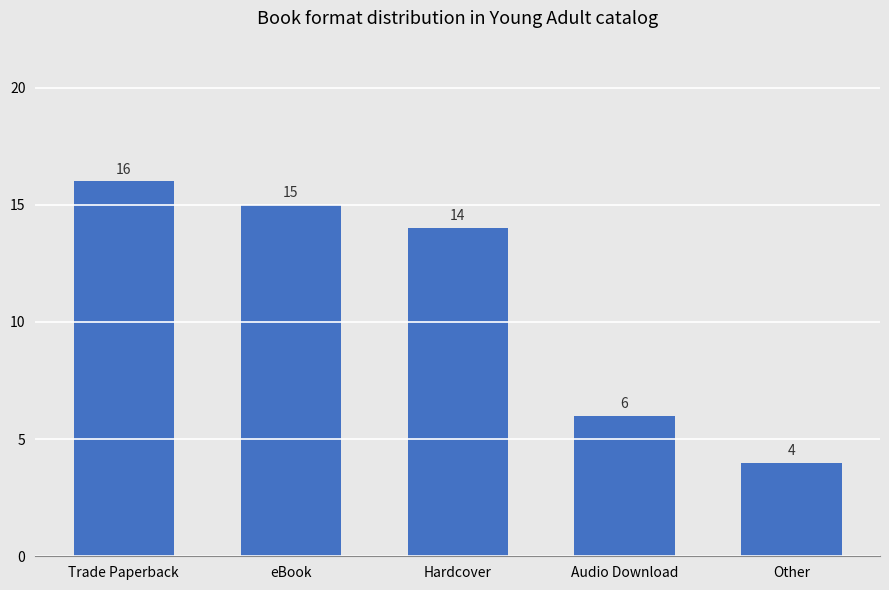

What is the sum of the values at Hardcover and Audio Download?

20